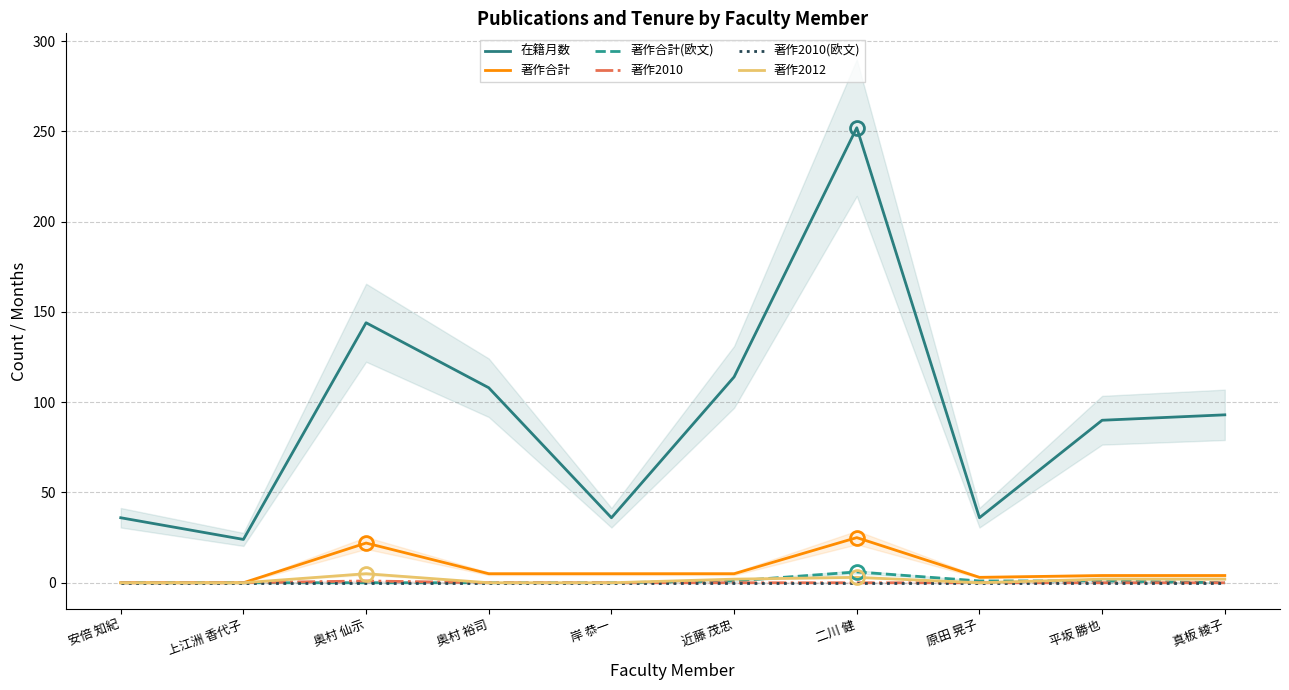

What is the total value across all series at 近藤 茂忠?

122